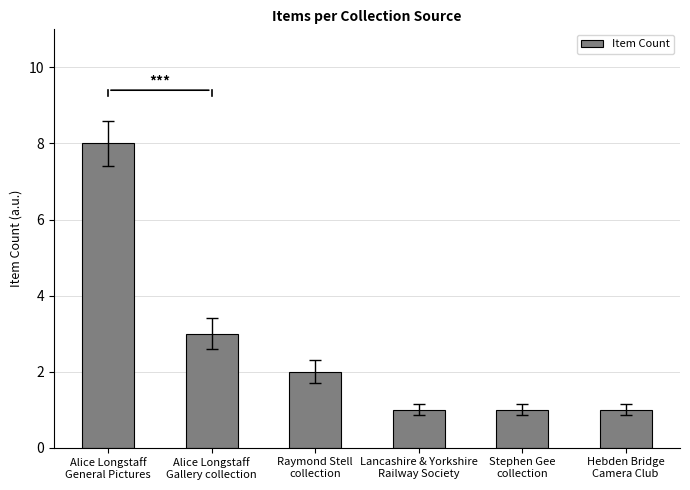

How many values are below 2?

3